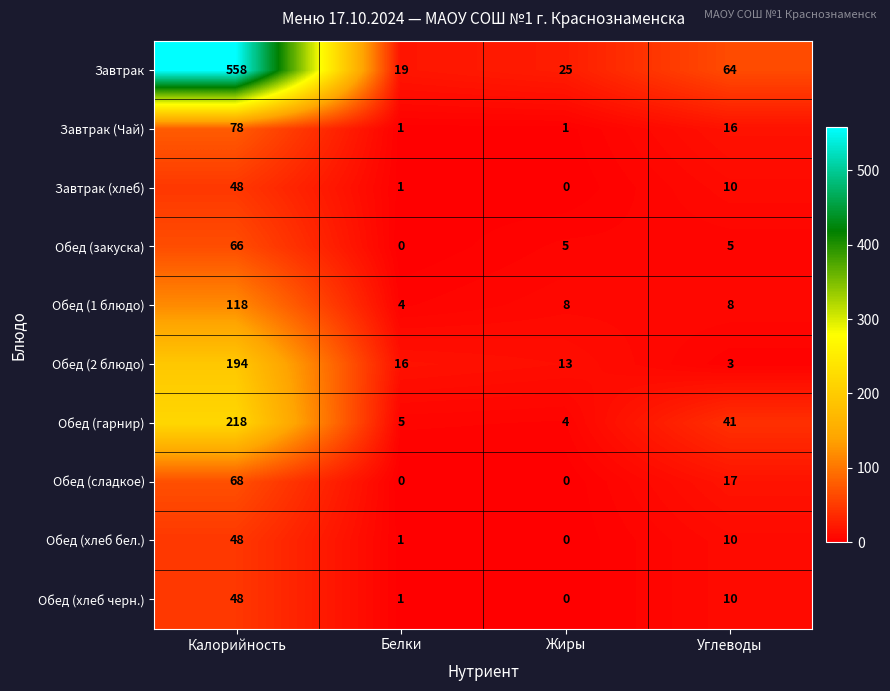

What is the difference between the highest and lowest values at Калорийность?

510